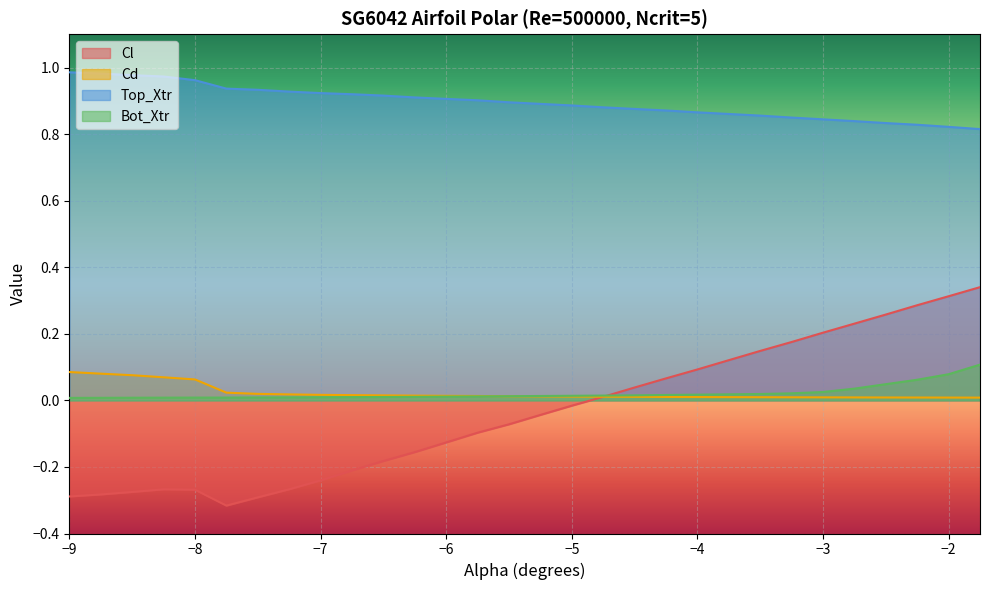

Where does the Cl series first go above 0?

-4.75